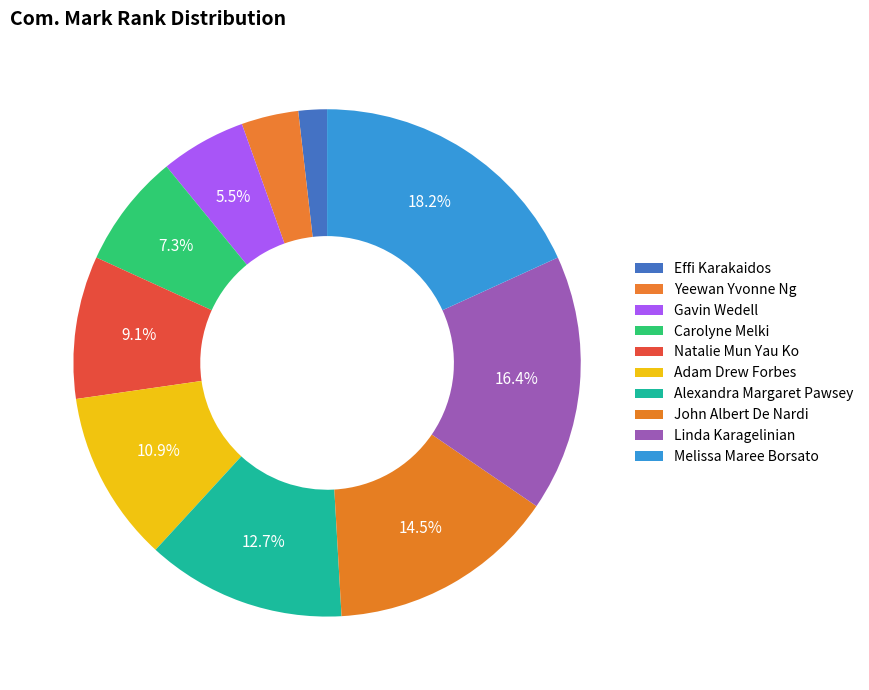

Rank the categories by value from highest to lowest.

Melissa Maree Borsato, Linda Karagelinian, John Albert De Nardi, Alexandra Margaret Pawsey, Adam Drew Forbes, Natalie Mun Yau Ko, Carolyne Melki, Gavin Wedell, Yeewan Yvonne Ng, Effi Karakaidos